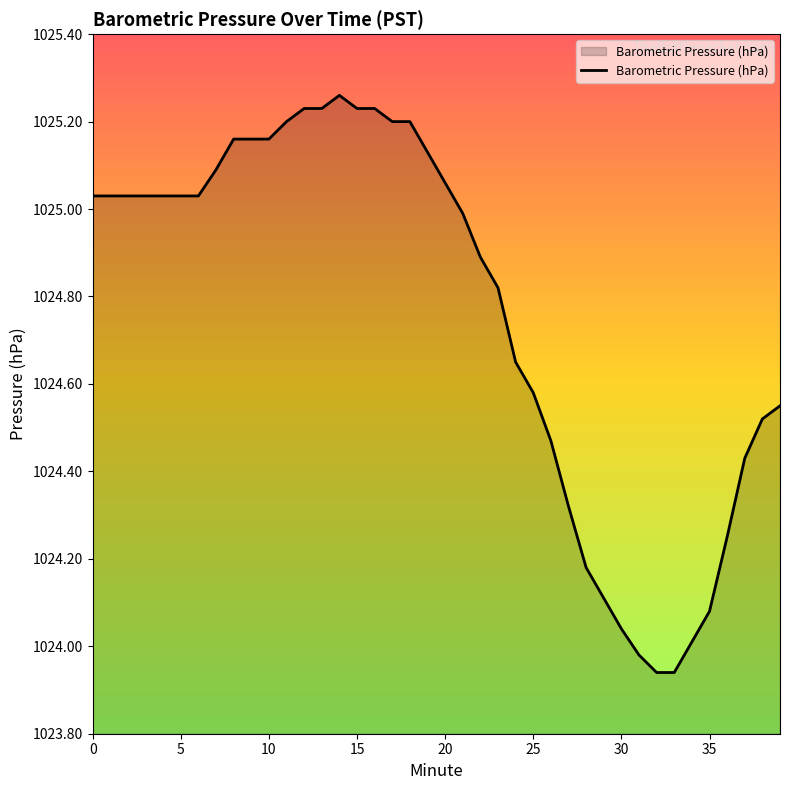

What is the difference between the maximum and minimum values?

1.3